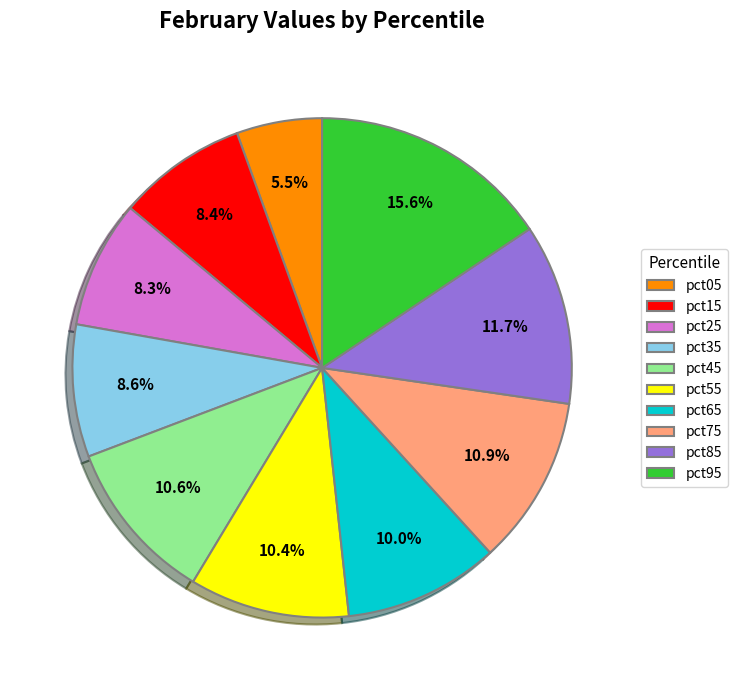

What percentage do pct65 and pct15 together represent?

18.4%